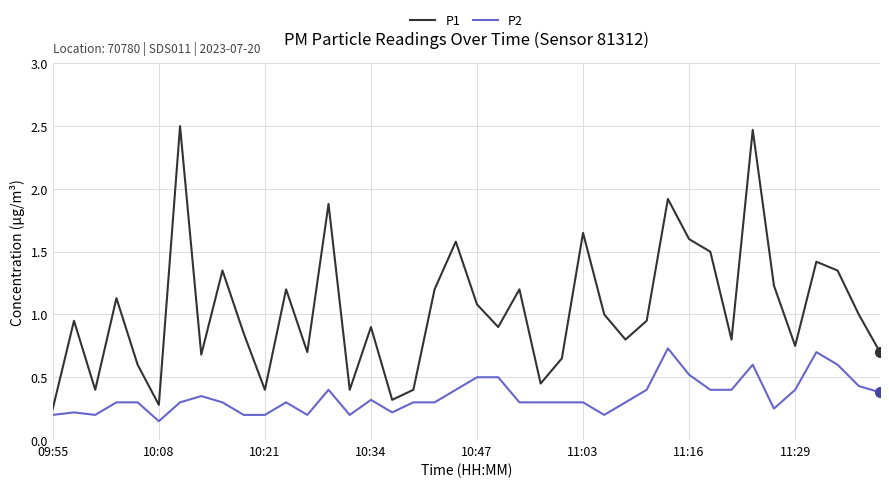

What is the difference between the maximum and second lowest values in the P1 series?

2.2